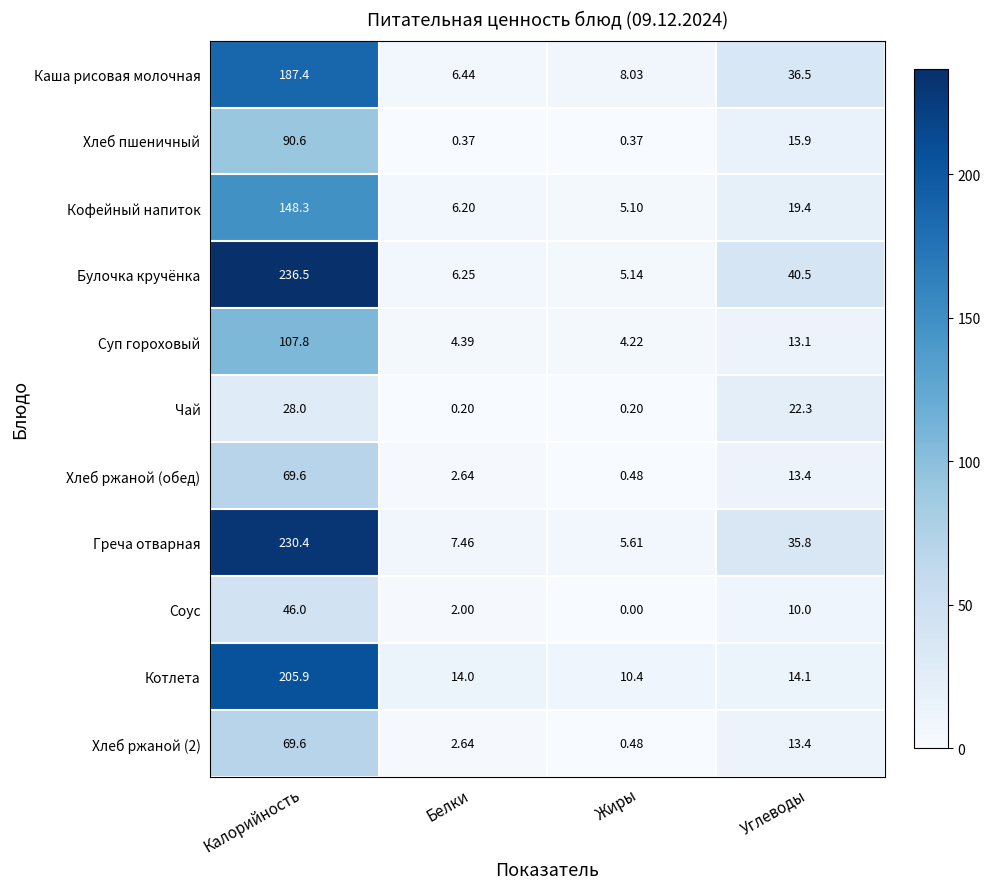

Where does the Булочка кручёнка series first go above 40?

Калорийность